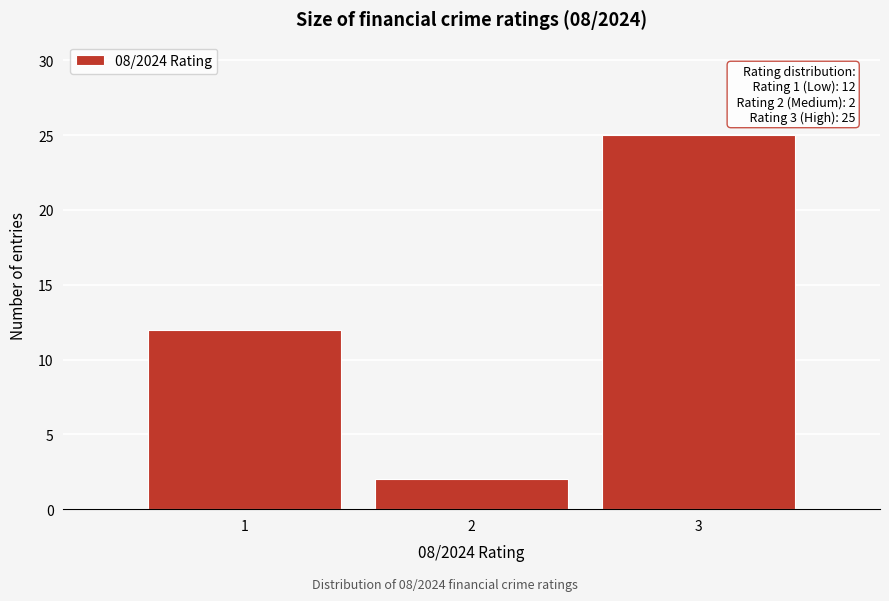

Which range on the x-axis has the tallest bar?

2.5 to 3.5